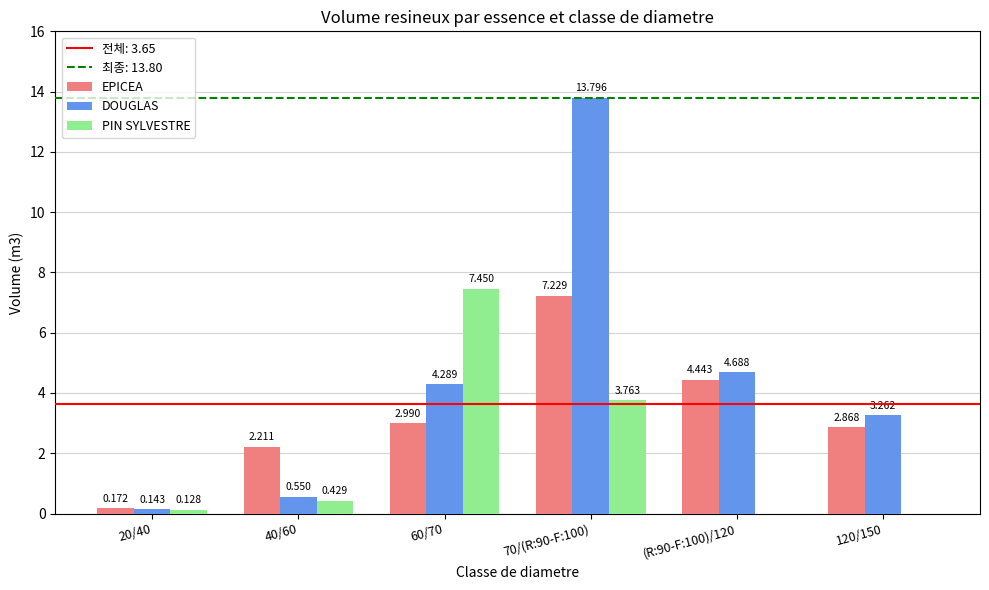

At which category is the sum across all series the highest?

70/(R:90-F:100)